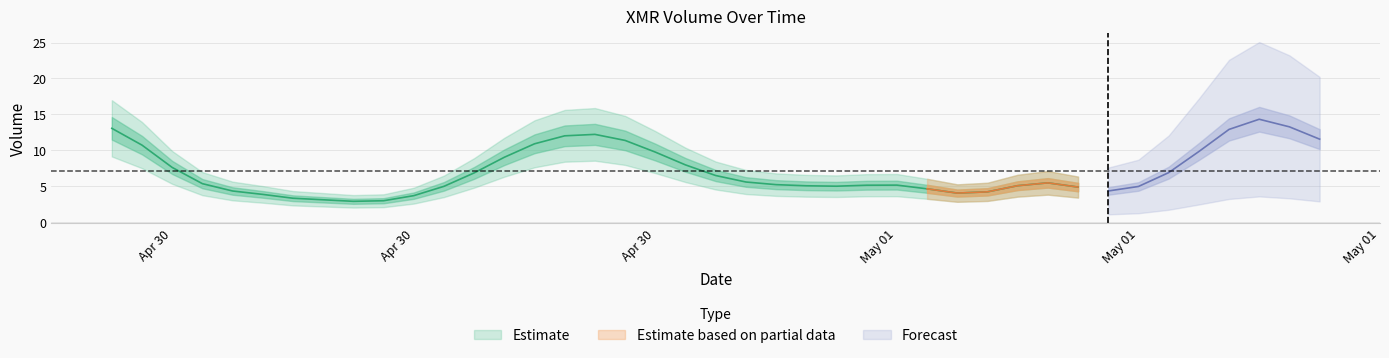

The value at 2023-05-01 06:00:00 is 4. True or false?

True